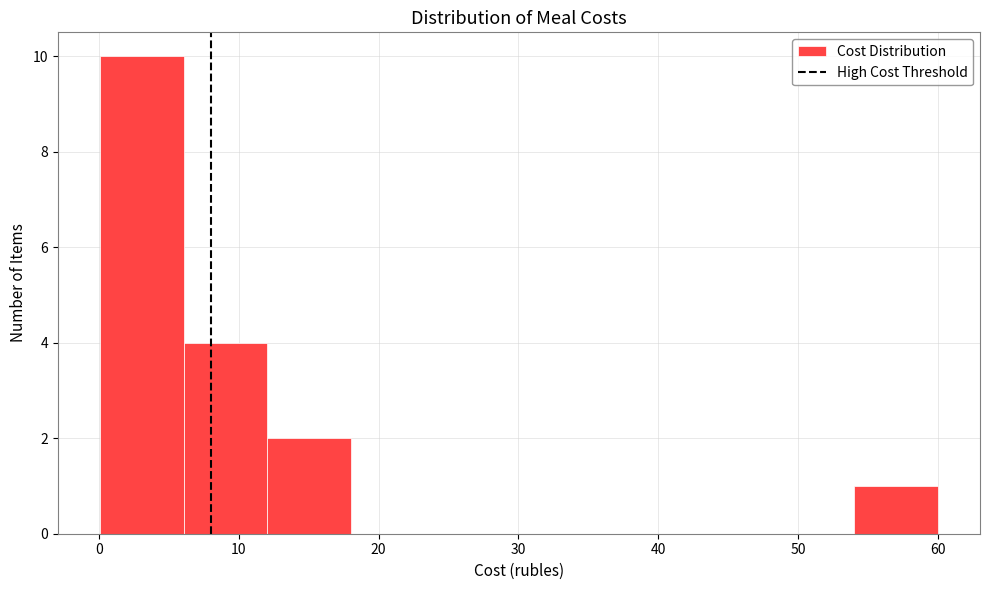

Over which range of the x-axis is the bar tallest?

0 to 6